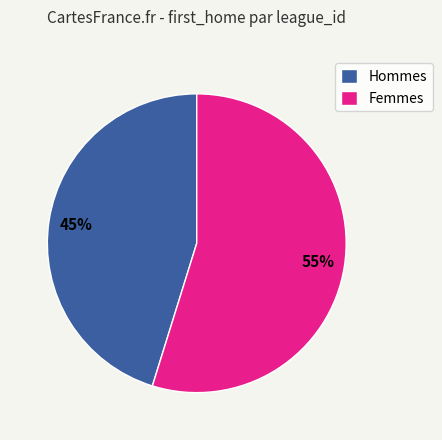

Rank the categories by value from lowest to highest.

Hommes, Femmes